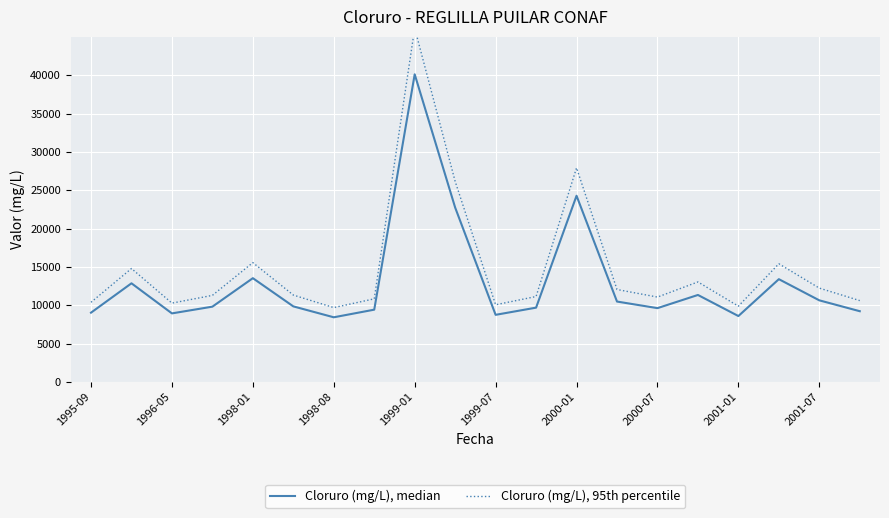

The Cloruro (mg/L), 95th percentile series shows 20251.5 at 17. True or false?

False